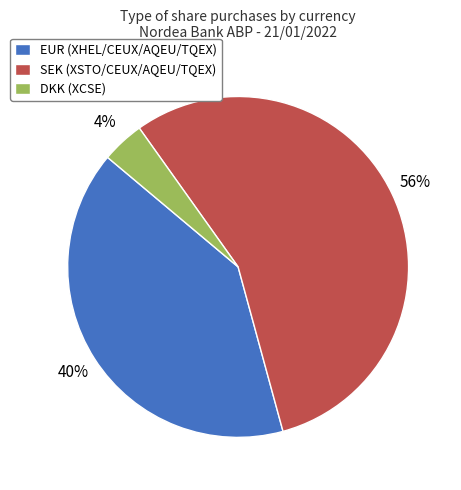

What percentage is the EUR (XHEL/CEUX/AQEU/TQEX) slice, to the nearest percent?

40%